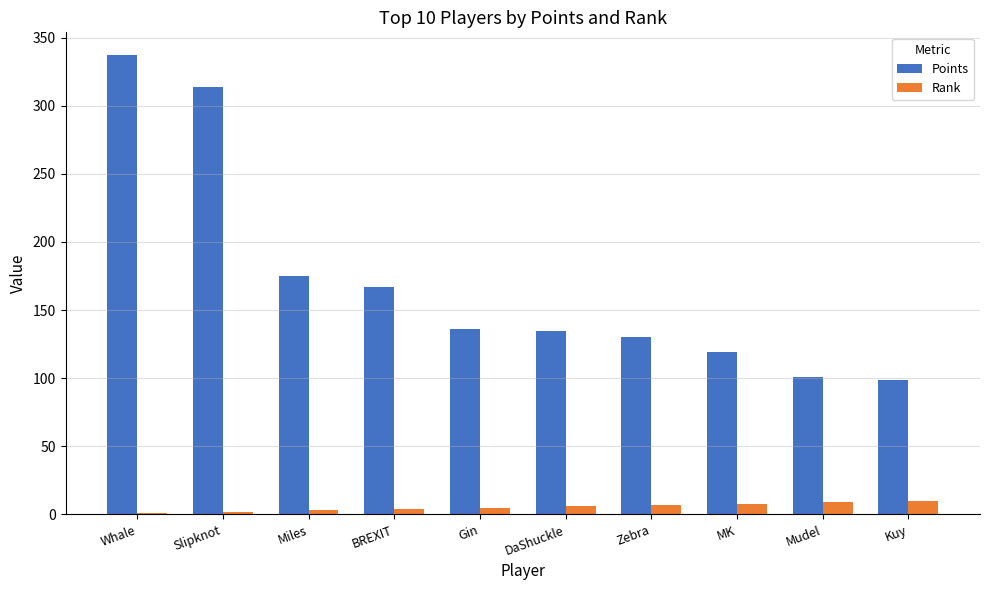

Between Slipknot and MK, which series saw the biggest shift?

Points